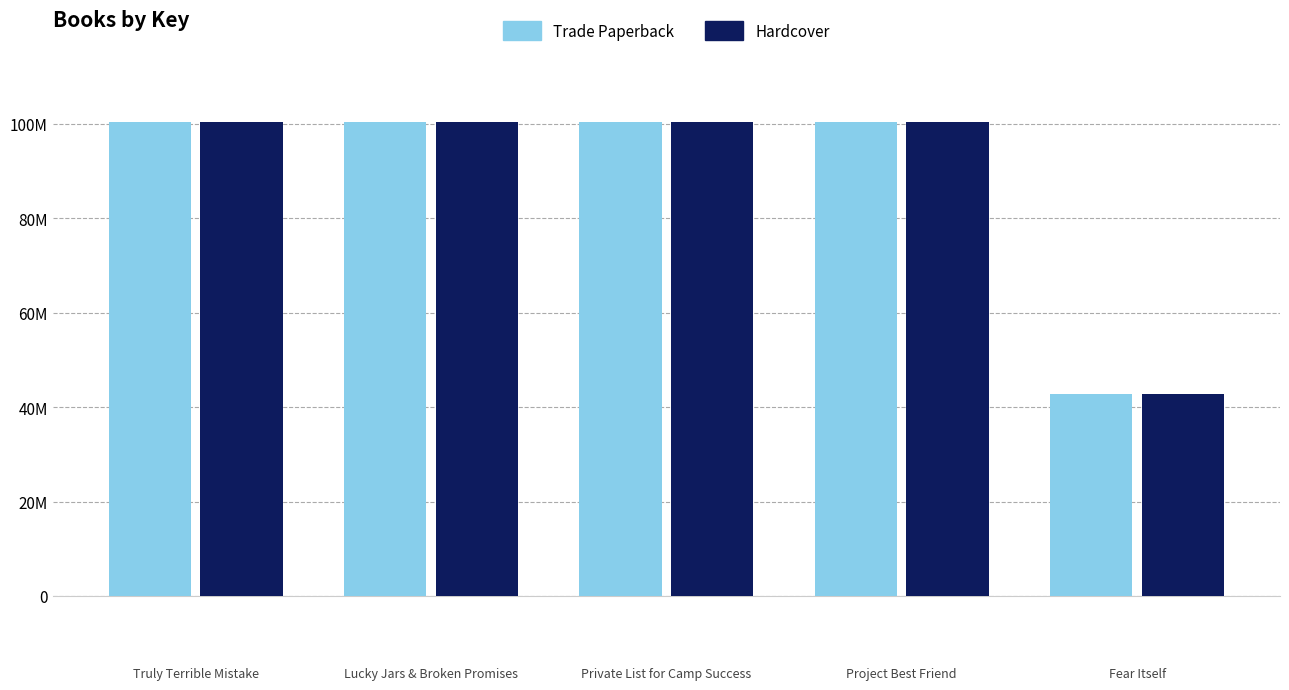

What are all the series names shown in the legend?

Trade Paperback, Hardcover